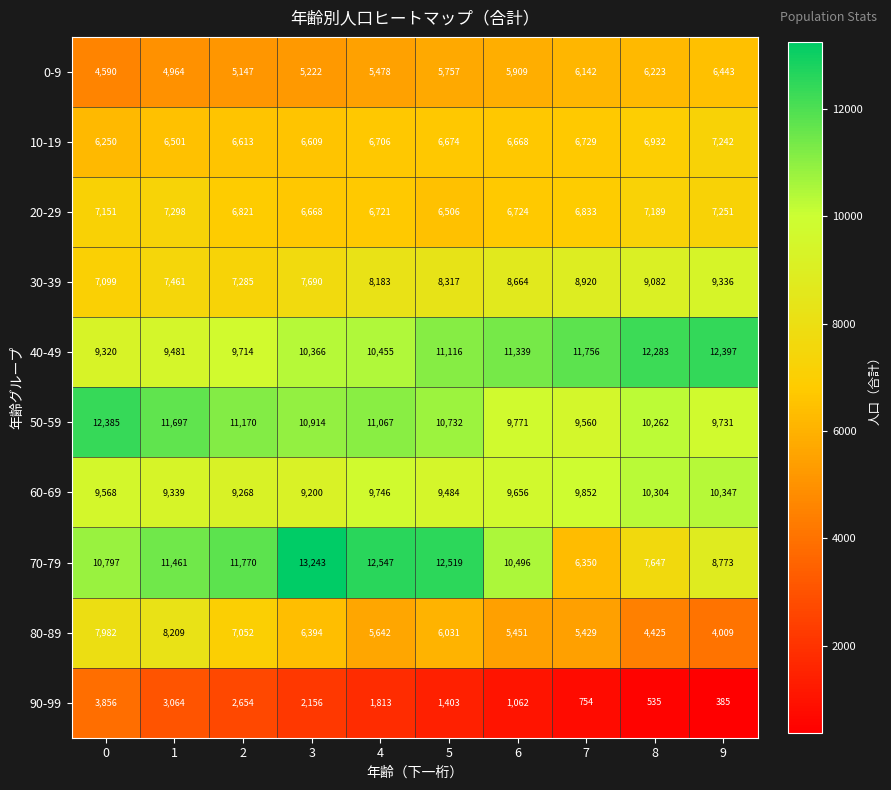

Is it true that 70-79 equals 16219 at 6?

False